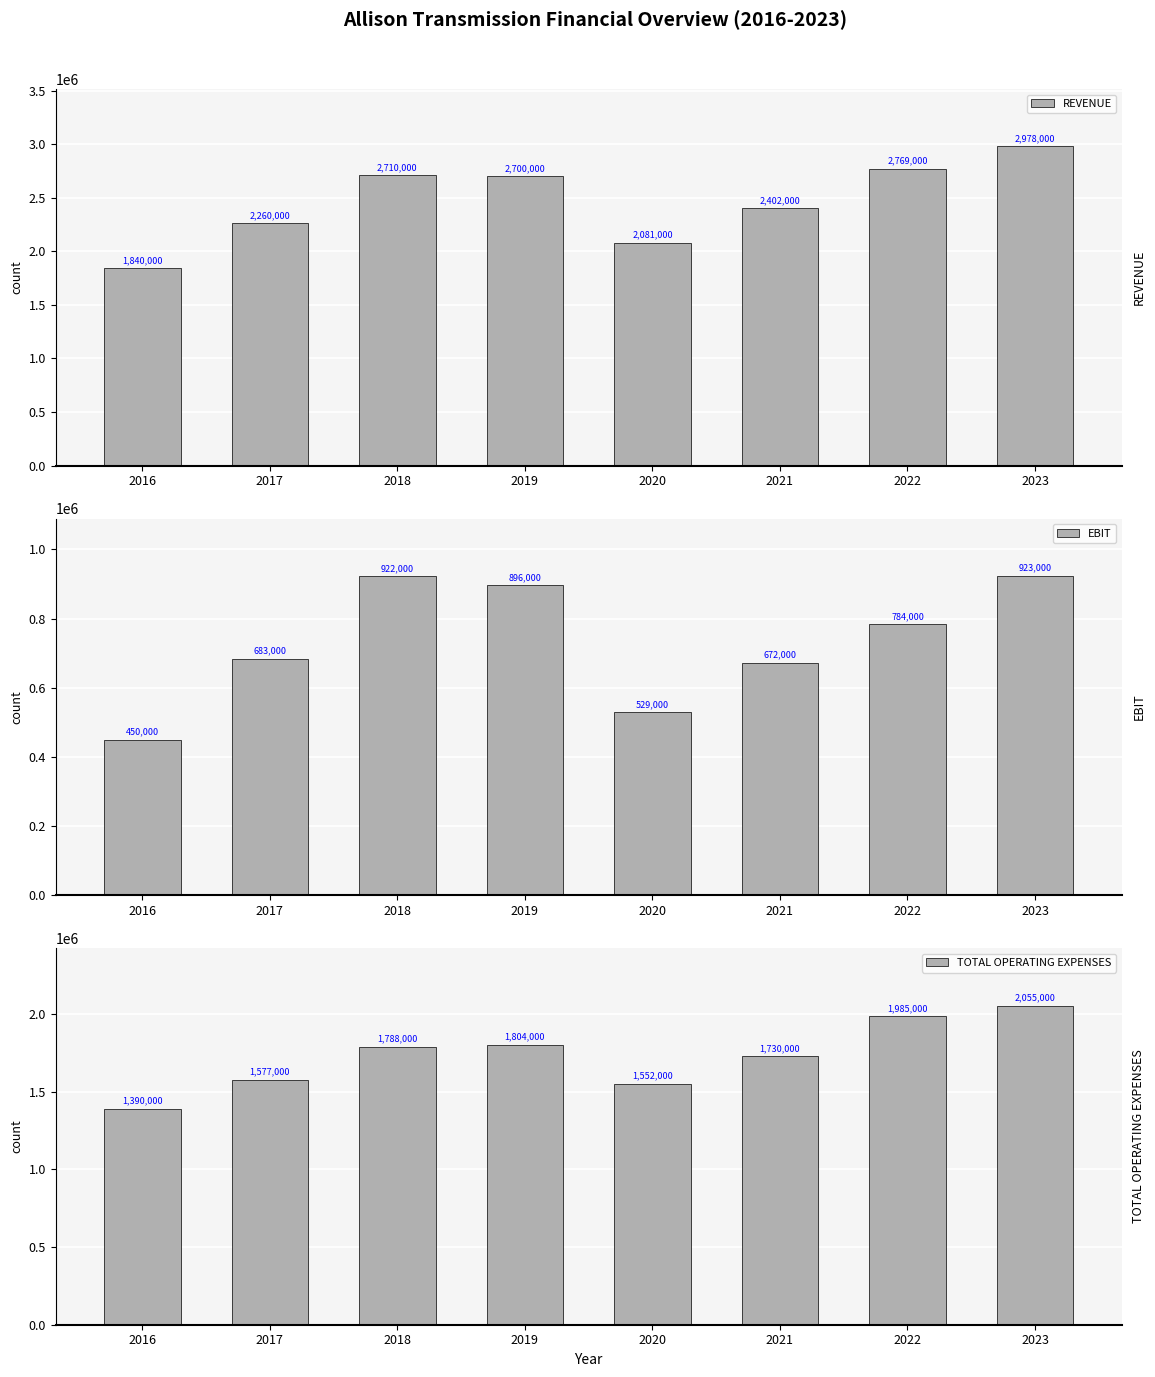

True or false: TOTAL OPERATING EXPENSES has a value of 507964 at 2022.

False